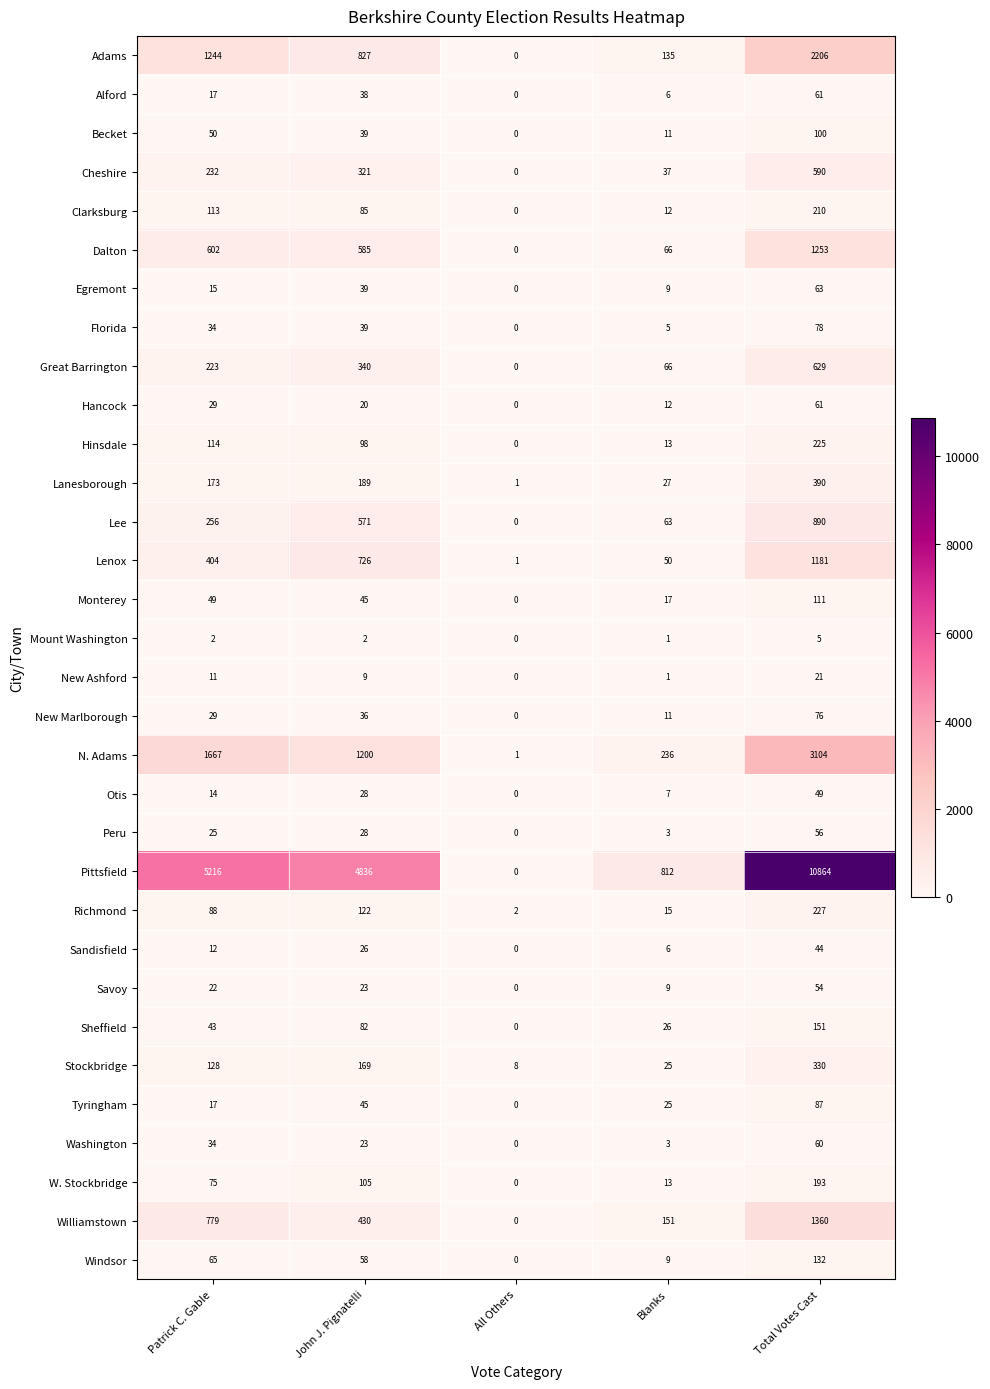

Count the number of data series in this chart.

32